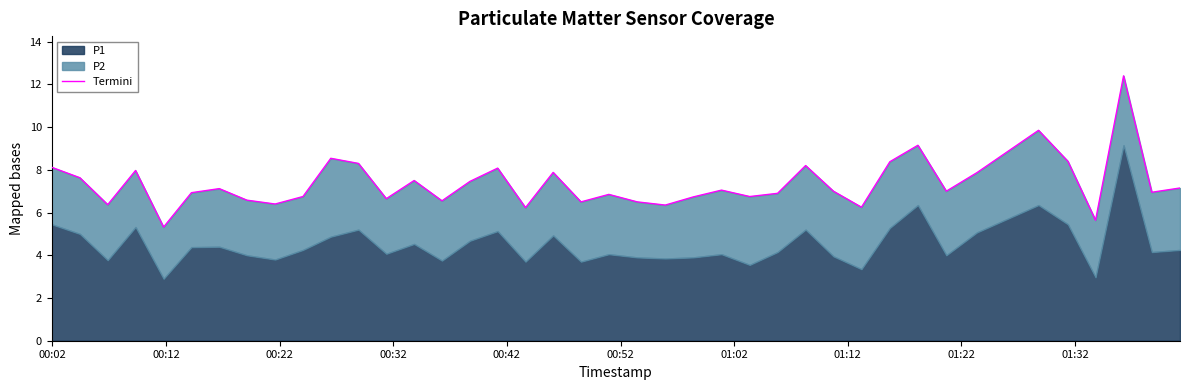

What position from the left is 01:02?

7